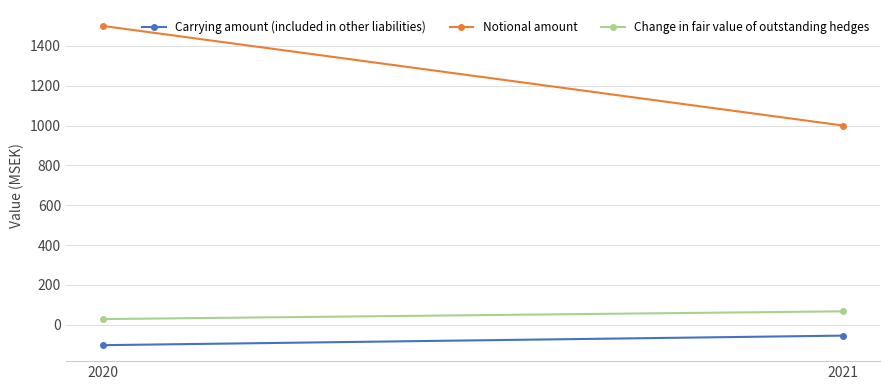

Which series has the largest total across all categories?

Notional amount